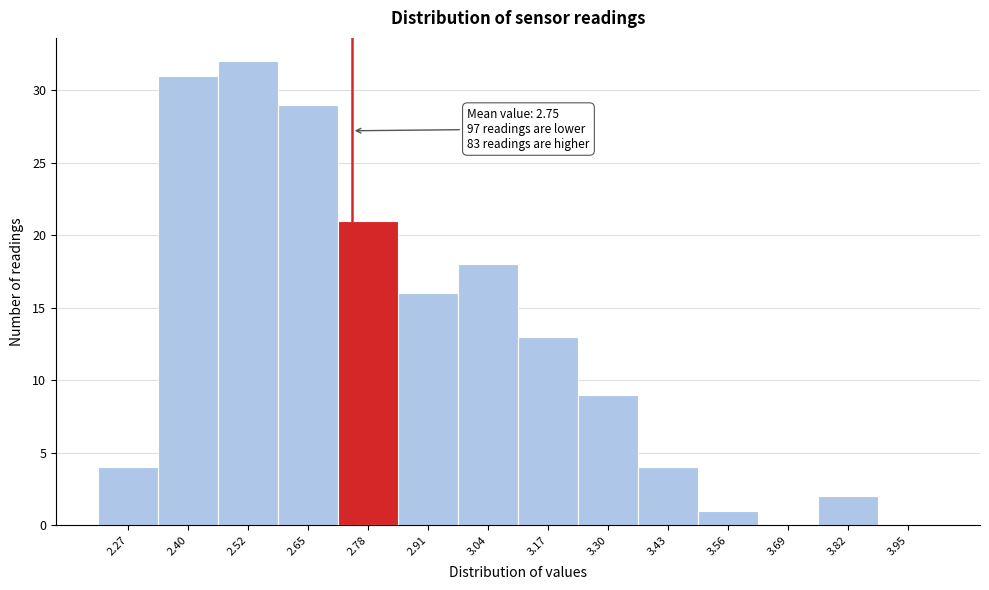

Over which range of the x-axis is the bar tallest?

2.46 to 2.59